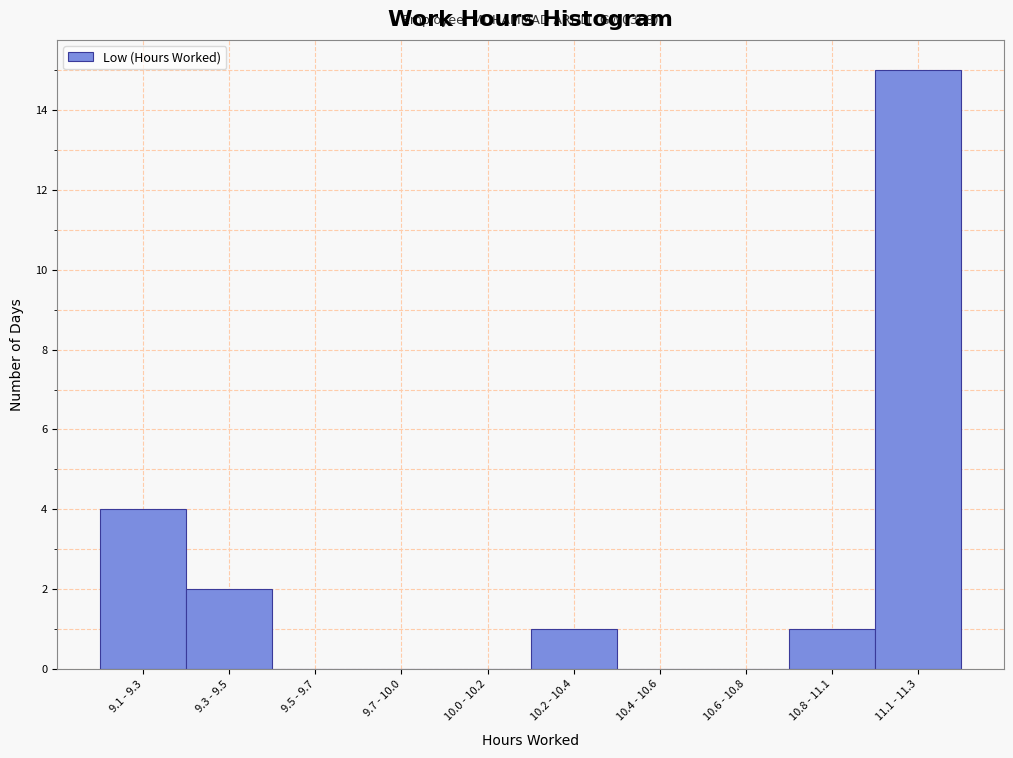

Reading left to right, what are all the values shown in this chart?

9.1 - 9.3=4	9.3 - 9.5=2	9.5 - 9.7=0	9.7 - 10.0=0	10.0 - 10.2=0	10.2 - 10.4=1	10.4 - 10.6=0	10.6 - 10.8=0	10.8 - 11.1=1	11.1 - 11.3=15